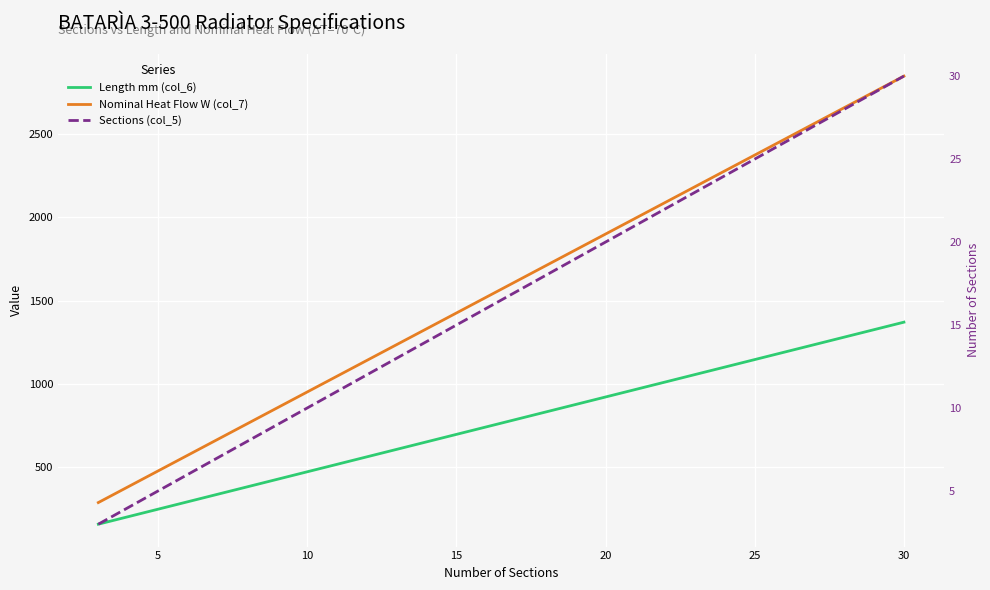

True or false: Sections (col_5) and Nominal Heat Flow W (col_7) intersect in this chart.

False